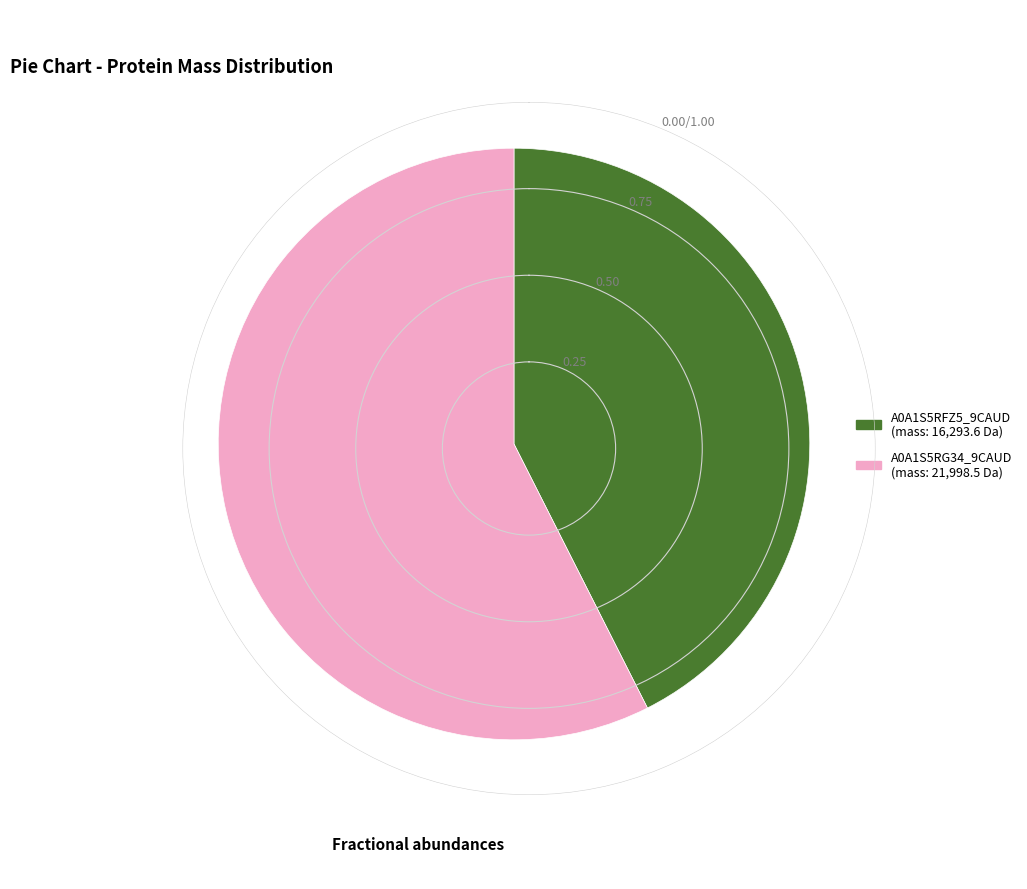

Which slice is the smallest?

A0A1S5RFZ5_9CAUD